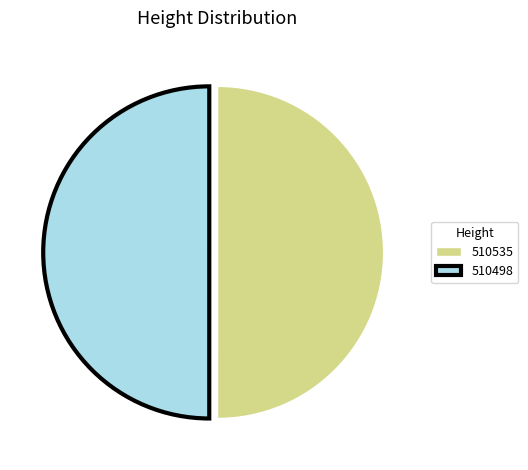

What is the ratio of the value at 510535 to the value at 510498?

1.0